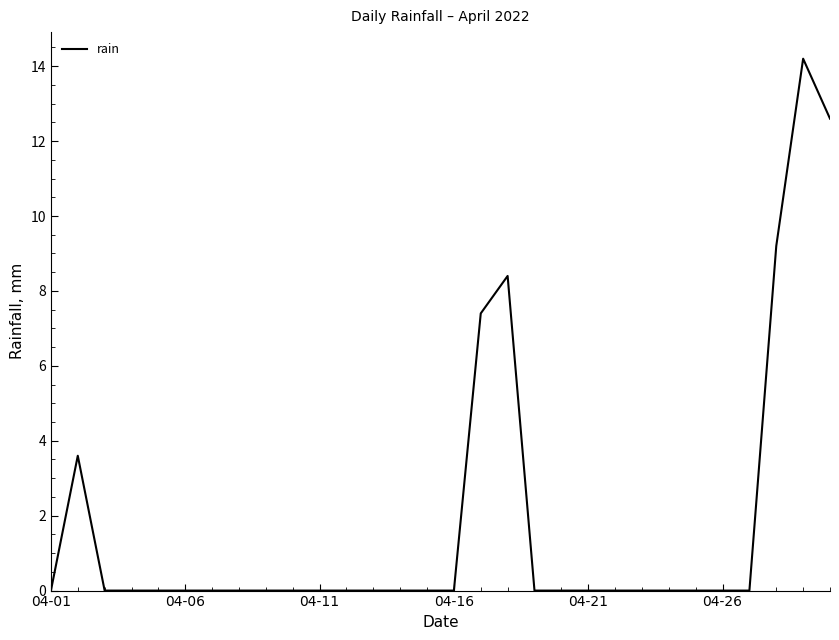

What is the greatest value displayed?

14.2